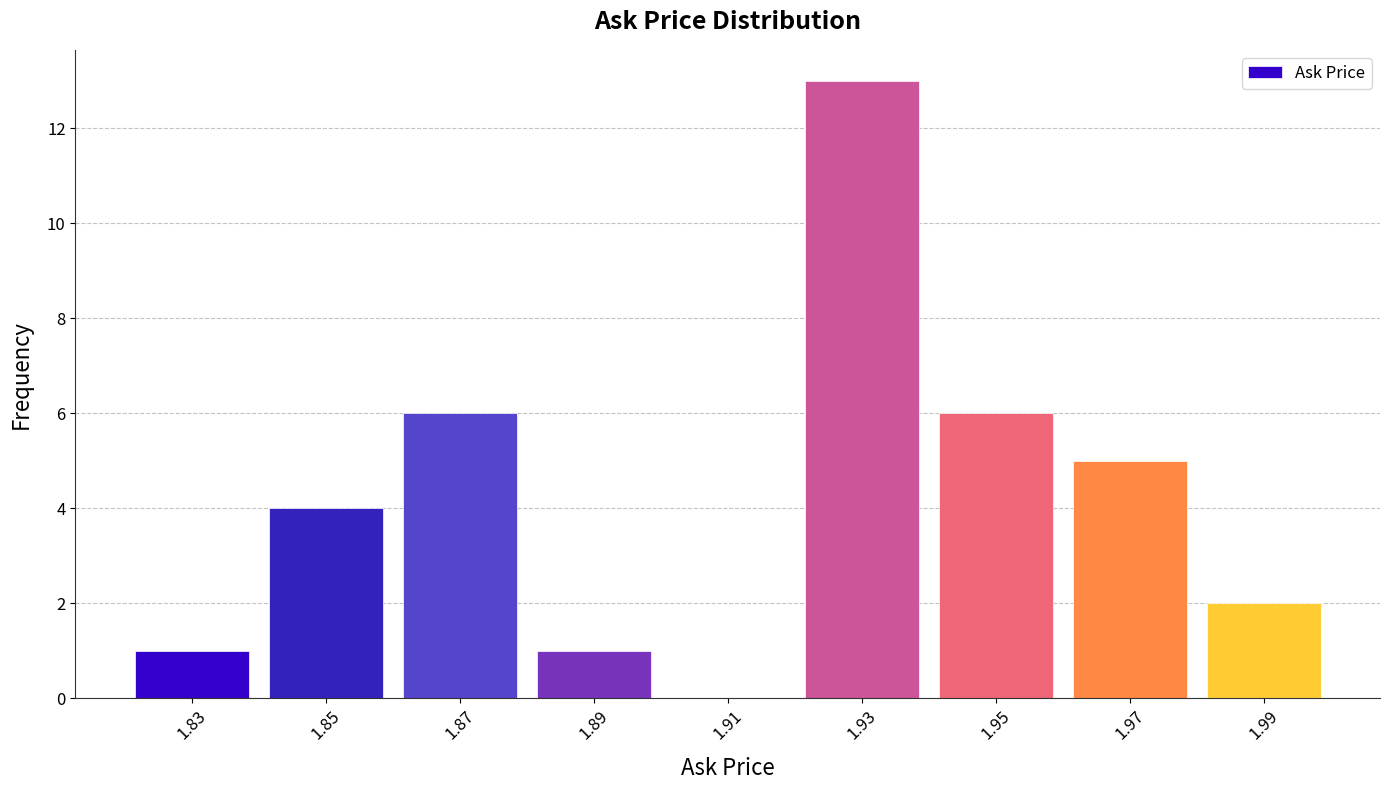

Which range on the x-axis has the tallest bar?

1.92 to 1.94